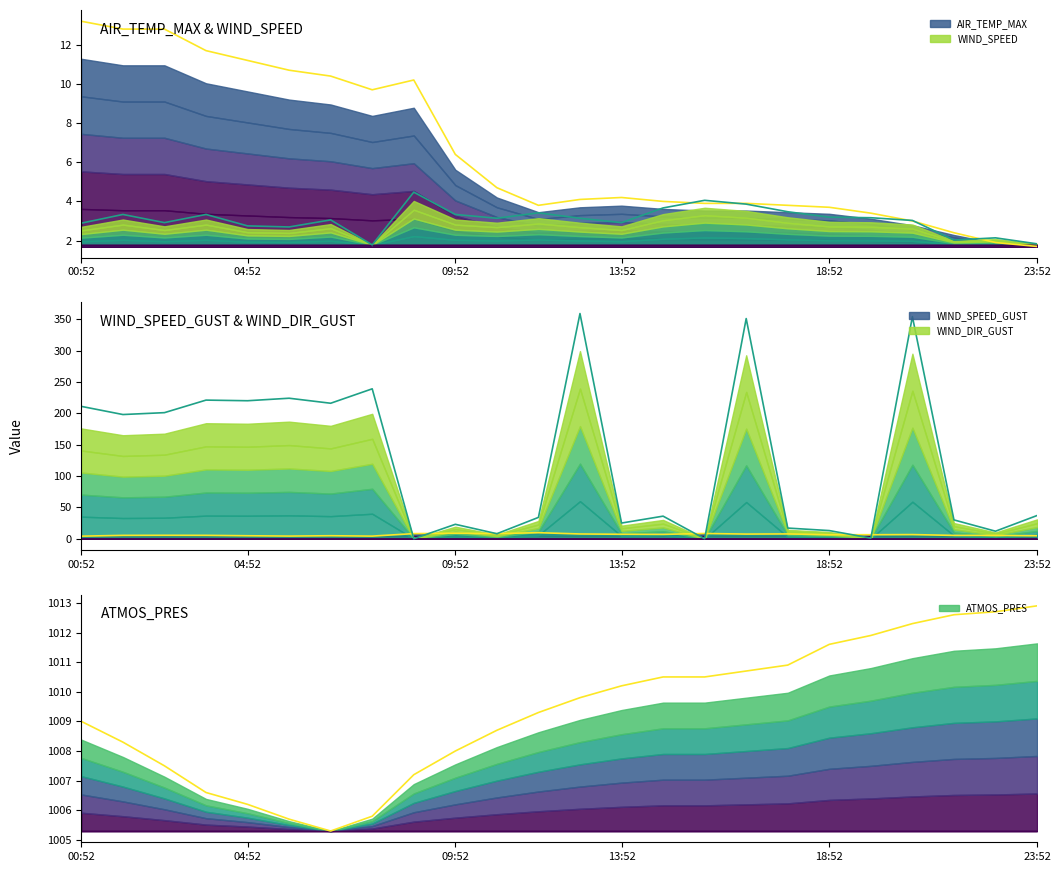

What is the label of the 16th point from the left?

15:52